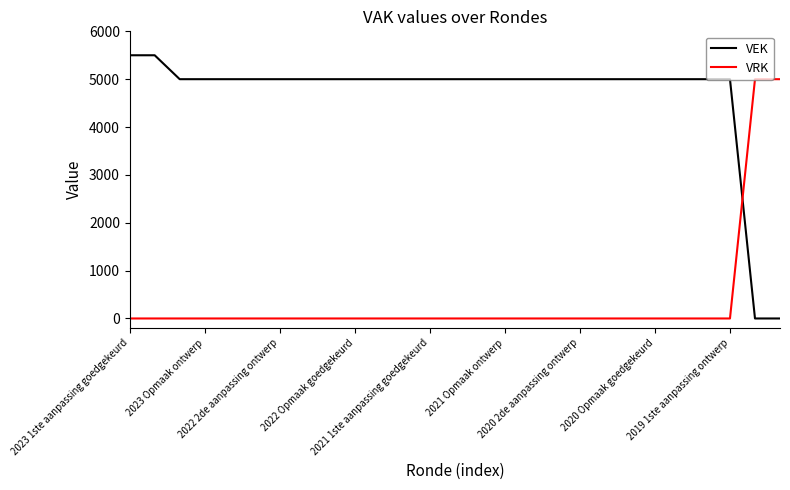

How many intersections are there between VEK and VRK?

1